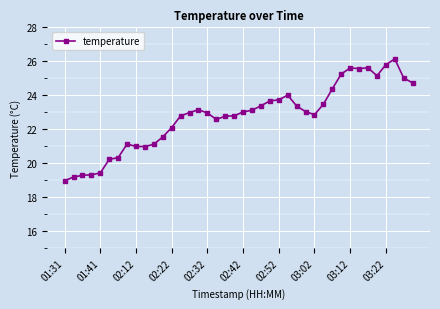

True or false: the data has more than 2 interior local peaks.

True